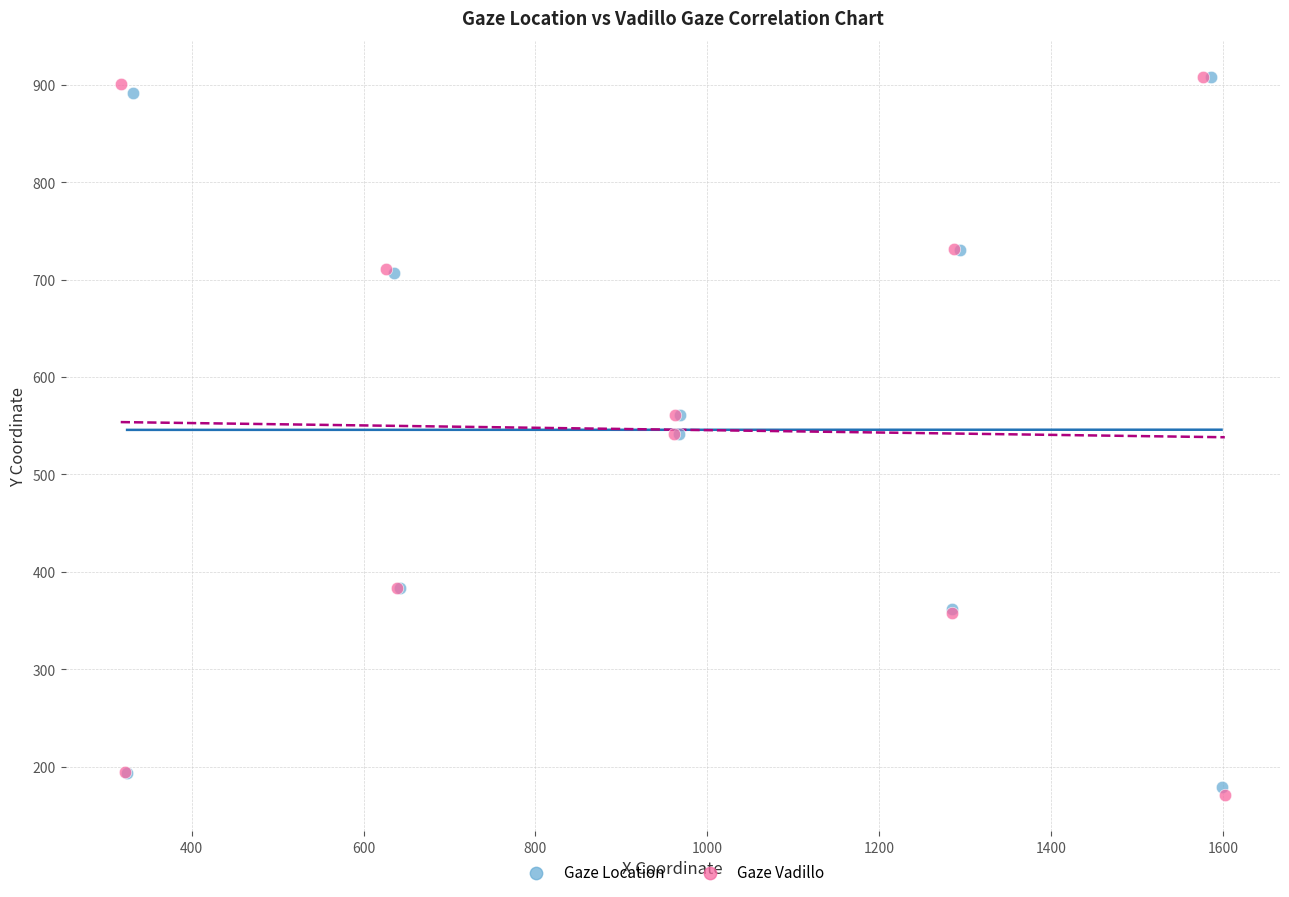

Which series contains the lowest Y value?

Gaze Vadillo